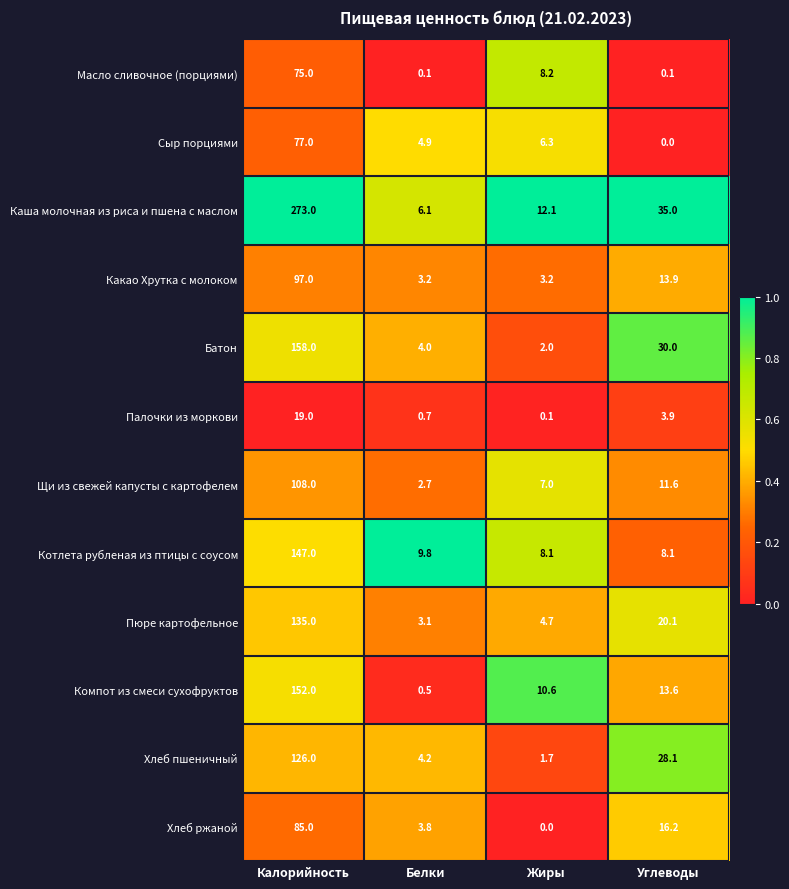

At which category does the chart reach its peak across all series?

Калорийность